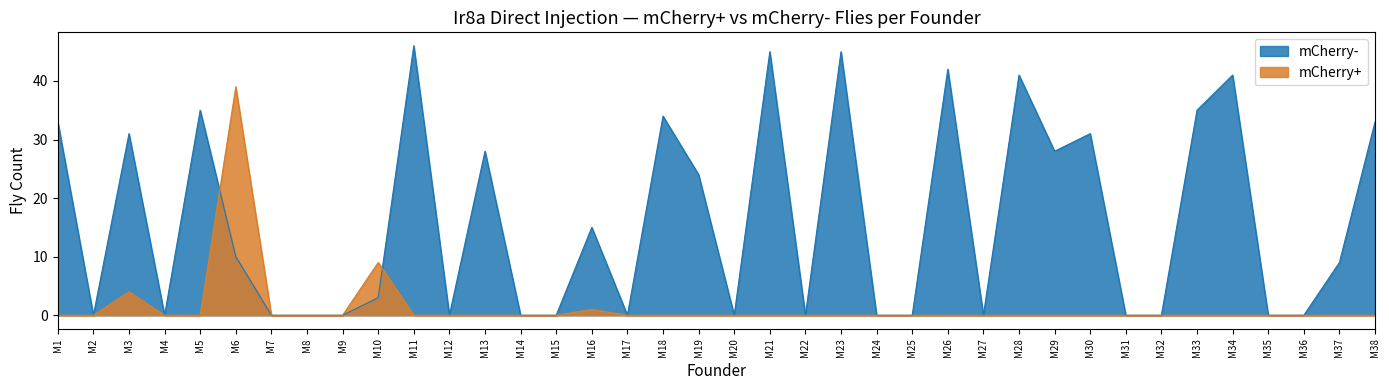

At which category does mCherry- reach its first local valley?

M2